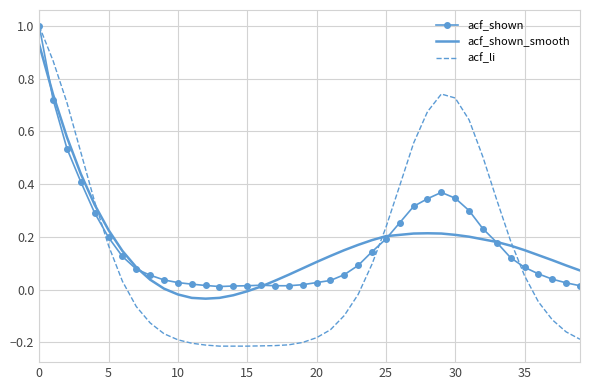

What is the maximum value for acf_li?

1.0